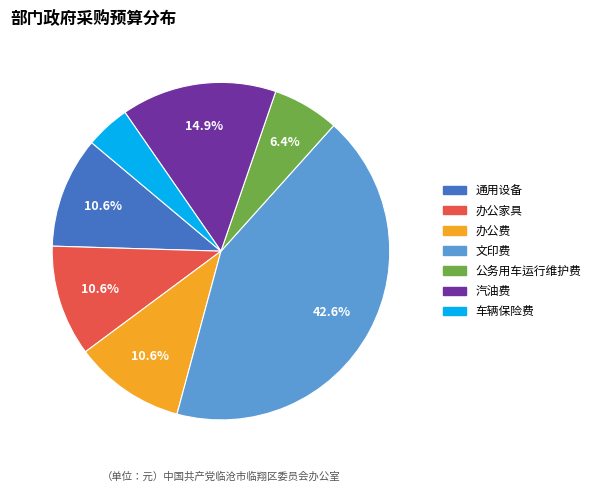

How many slices are in this pie chart?

7